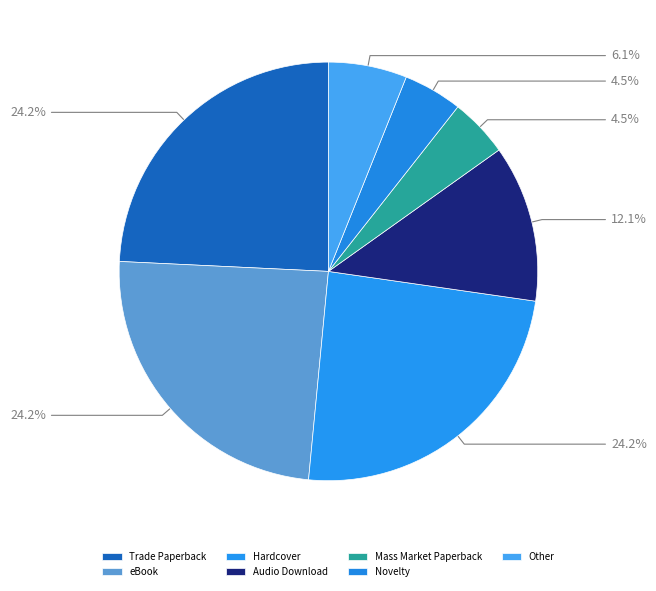

The Mass Market Paperback slice represents 5% of the pie. True or false?

True